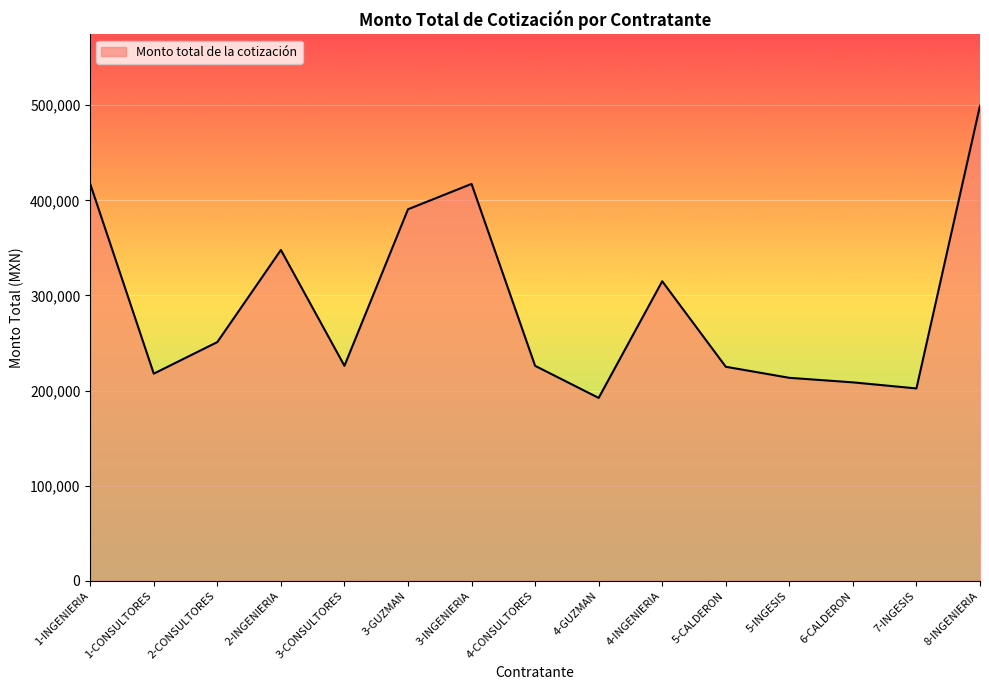

What is the change in value from 1-CONSULTORES to 2-INGENIERIA?

+130069.5